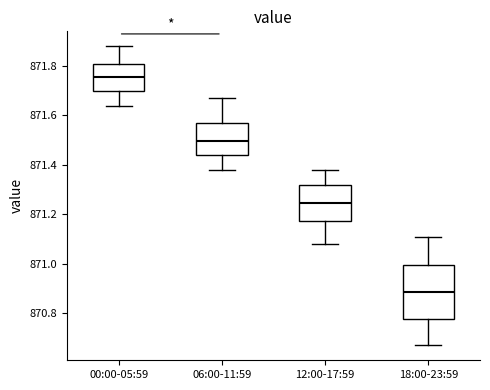

Reading left to right, read every box against the y-axis: the position of its median line, the range the box covers, and the ends of its whiskers. The values are not printed on the chart, so give them approximately, as read against the axis.

00:00-05:59: median 871.76, box 871.70 to 871.80, whiskers 871.64 to 871.88
06:00-11:59: median 871.50, box 871.44 to 871.58, whiskers 871.38 to 871.68
12:00-17:59: median 871.24, box 871.18 to 871.32, whiskers 871.08 to 871.38
18:00-23:59: median 870.88, box 870.78 to 871.00, whiskers 870.68 to 871.12